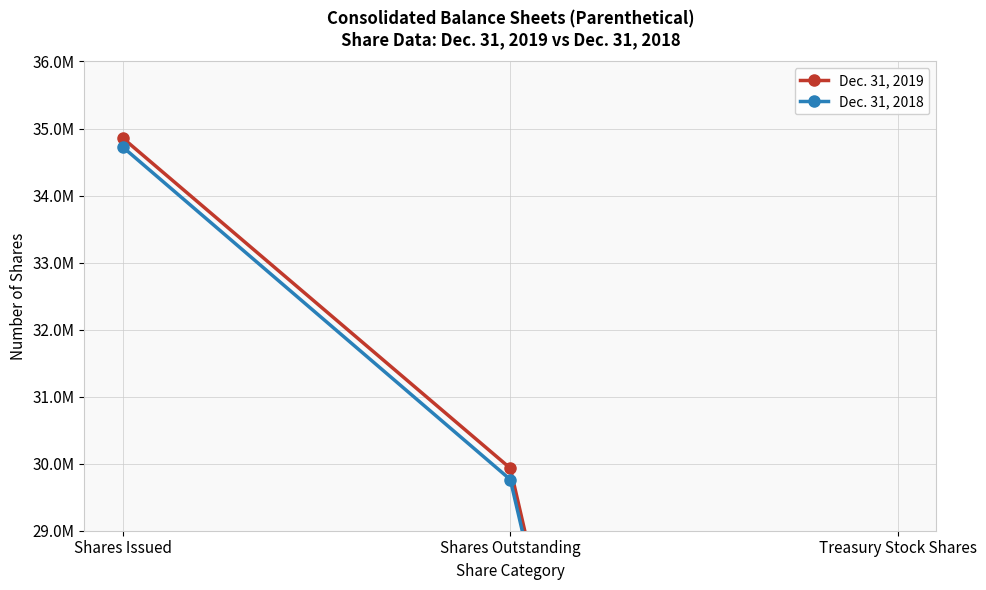

Reading left to right, what are all the values shown in this chart?

Dec. 31, 2019: 34853757	29931809	4921948
Dec. 31, 2018: 34719517	29763078	4956439